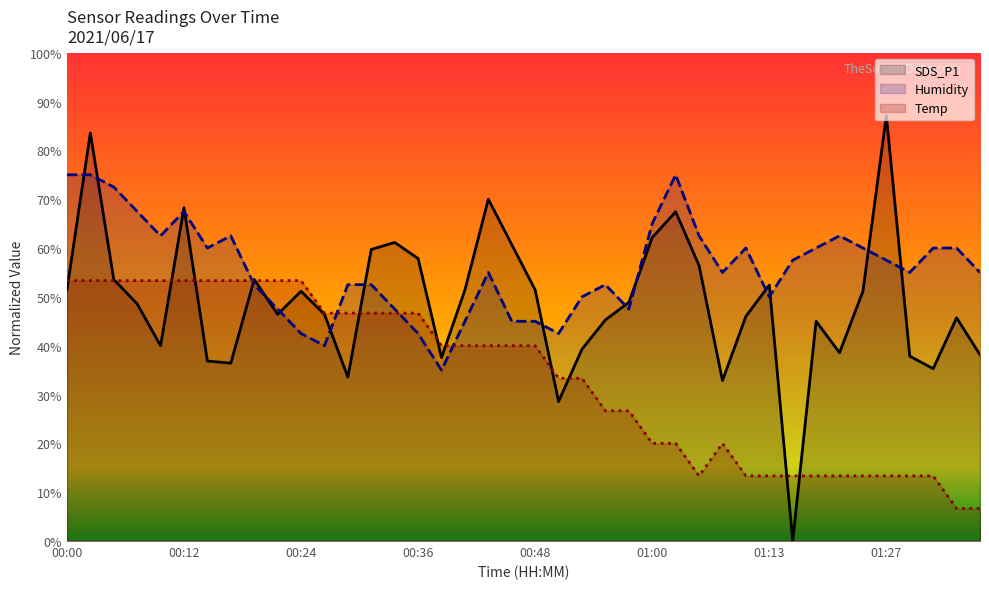

What are all the series names shown in the legend?

SDS_P1, Humidity, Temp